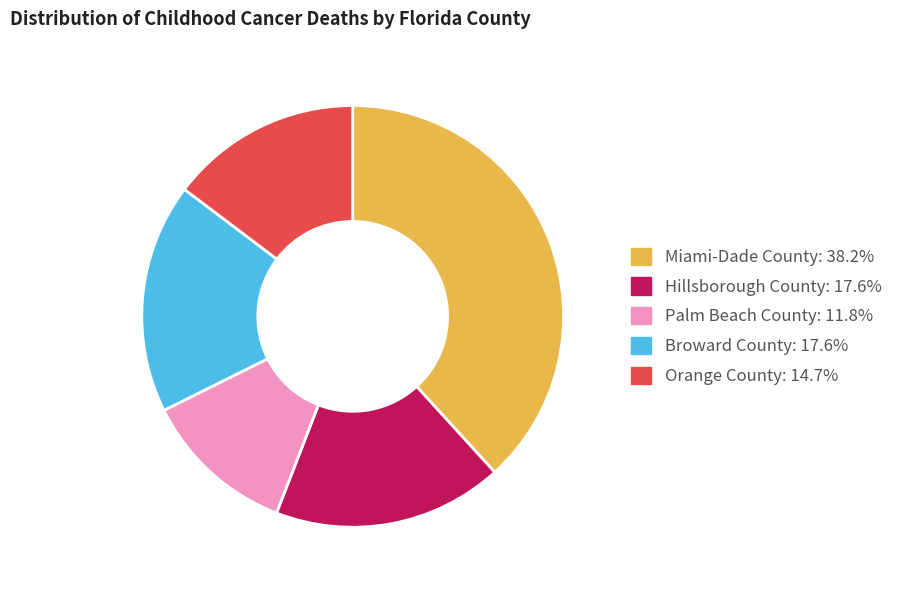

Which has a higher value, Miami-Dade County or Orange County?

Miami-Dade County